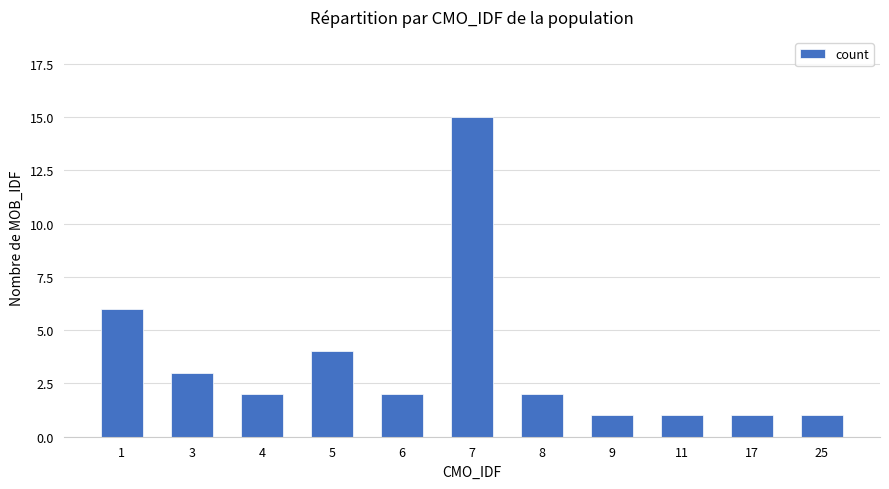

Approximately how many times larger is the value at 1 compared to 8?

3.0